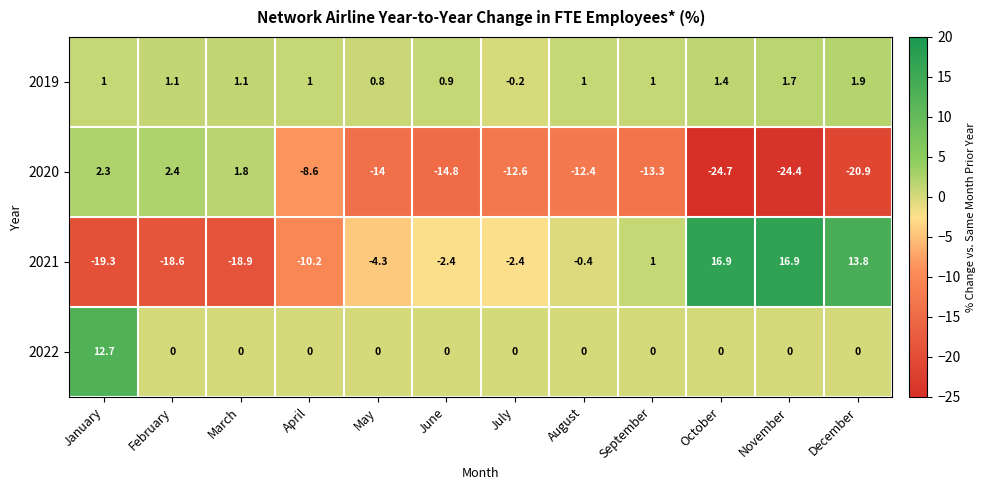

Is the value of 2021 at October greater than the value of 2022 at December?

Yes